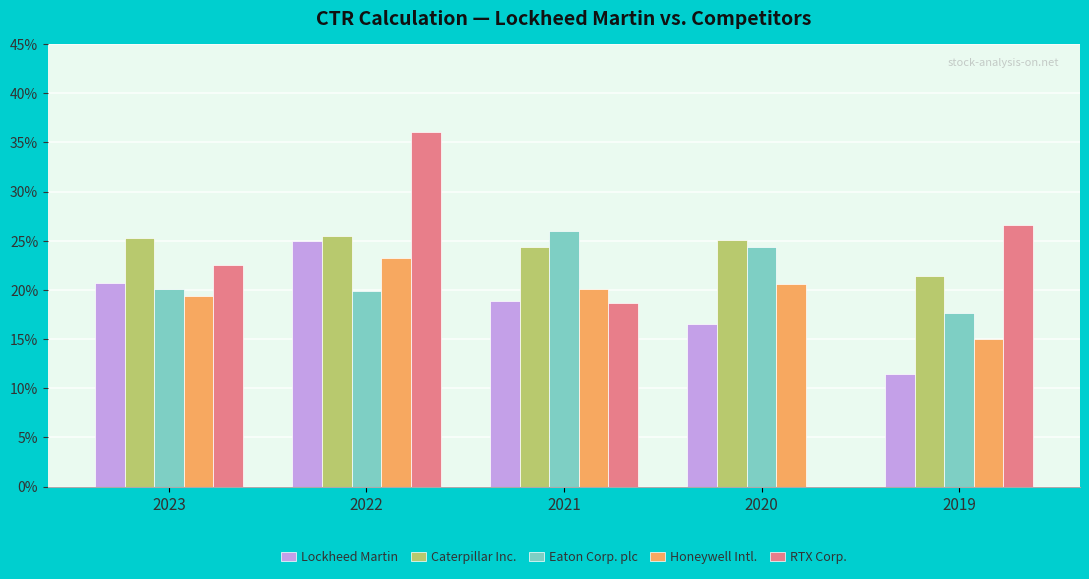

The Eaton Corp. plc series shows 0.2 at 2022. True or false?

True